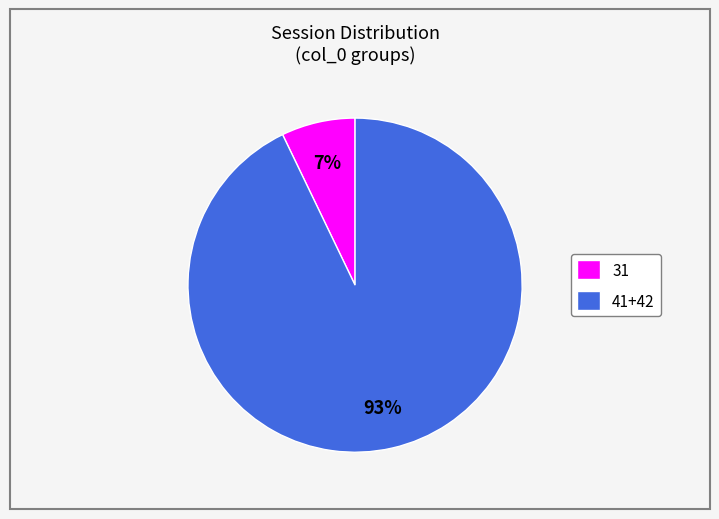

Which category accounts for the majority?

41+42